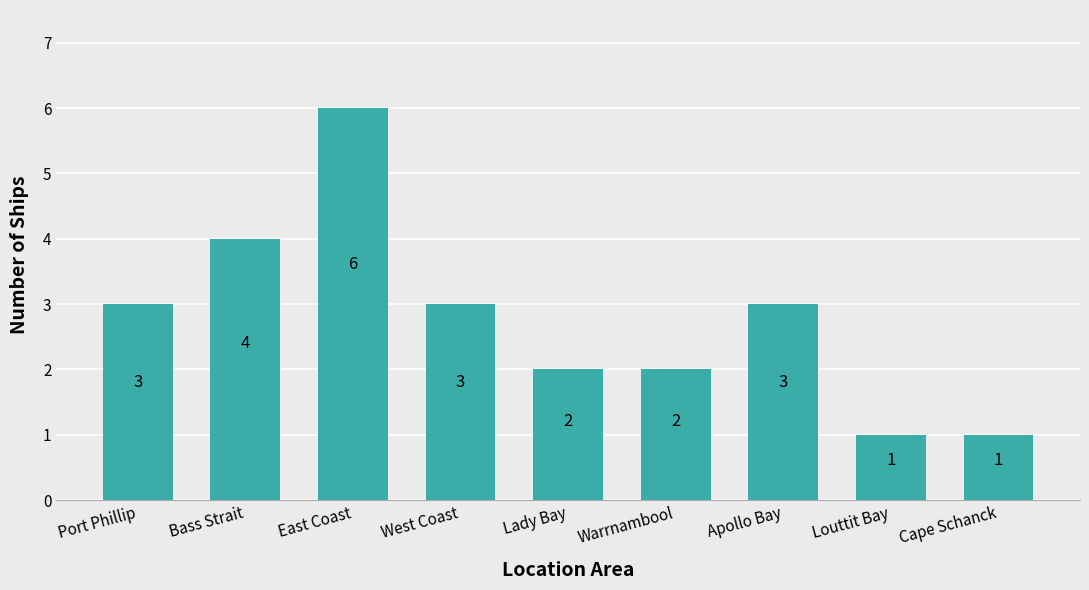

How many values are between 2 and 3?

5